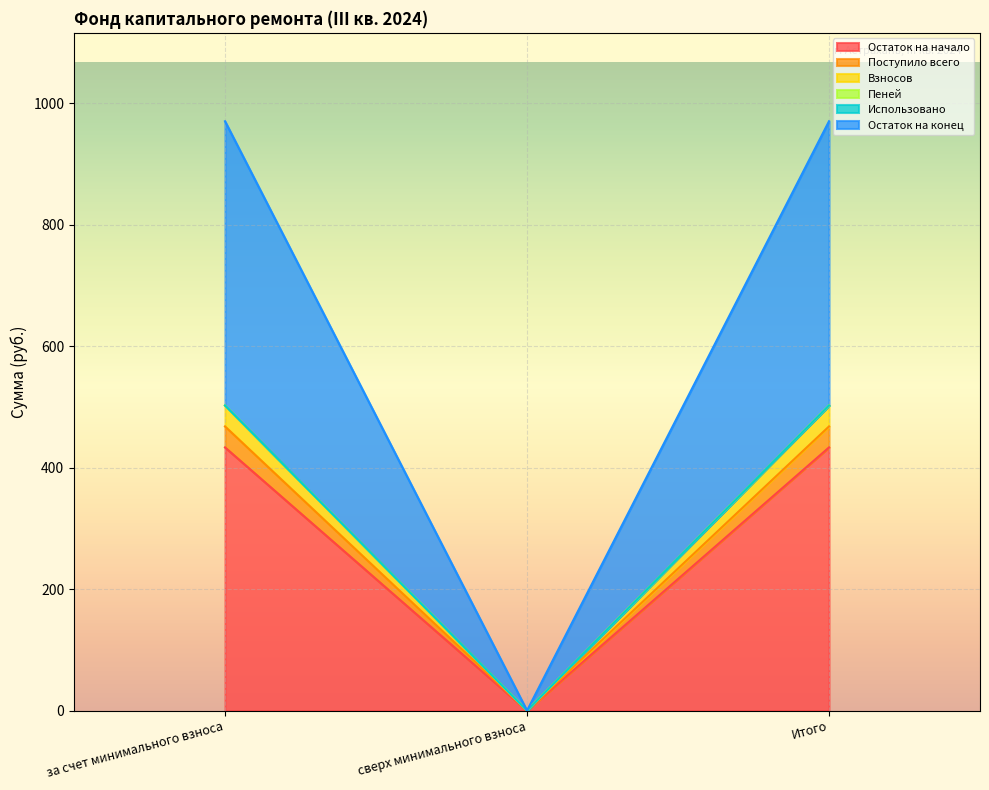

True or false: Остаток на начало has a value of 0.0 at сверх минимального взноса.

True